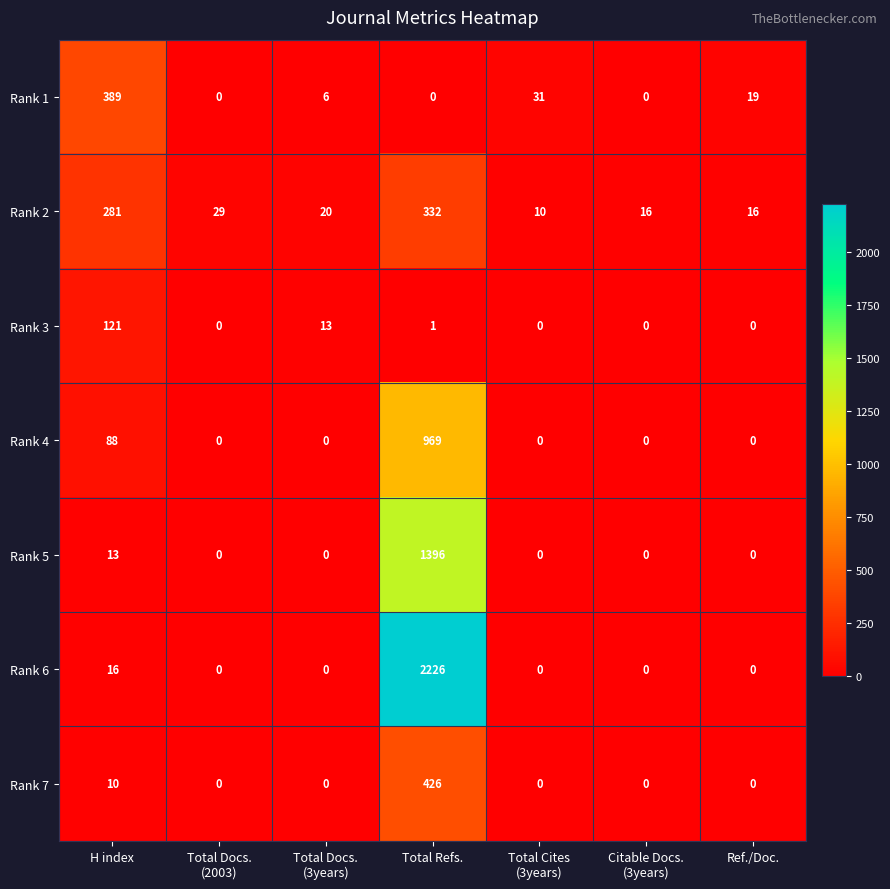

The Rank 7 series shows 4 at H index. True or false?

False